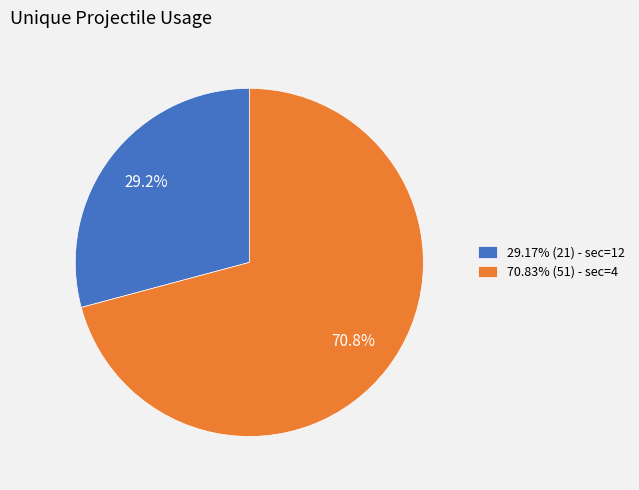

Does 70.83% (51) - sec=4 represent more than half of the total?

Yes